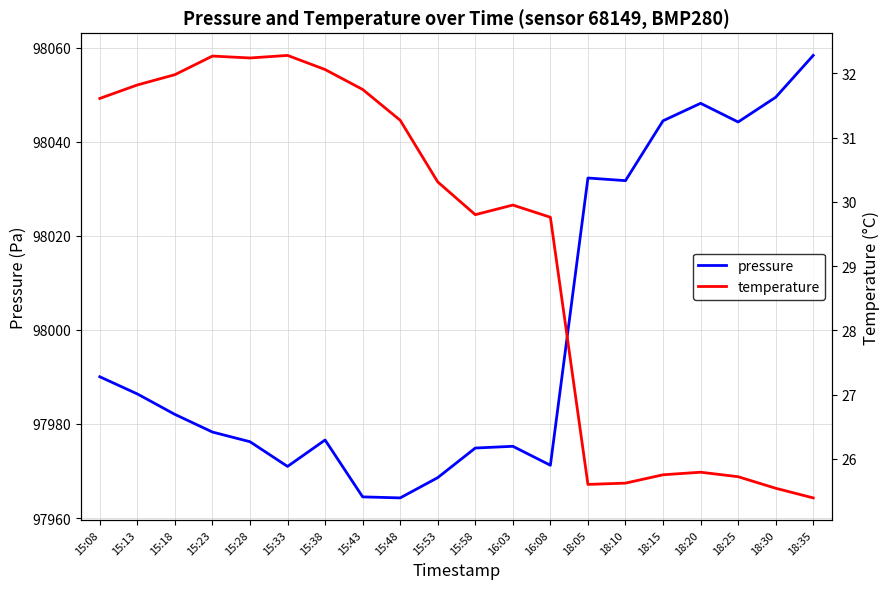

Reading left to right, extract all data points from this chart.

pressure: 97990.0	97986.4	97982.0	97978.3	97976.2	97971.0	97976.6	97964.5	97964.3	97968.6	97974.9	97975.2	97971.2	98032.3	98031.7	98044.4	98048.2	98044.2	98049.4	98058.3
temperature: 31.6	31.8	32.0	32.3	32.2	32.3	32.1	31.8	31.3	30.3	29.8	29.9	29.8	25.6	25.6	25.8	25.8	25.7	25.5	25.4